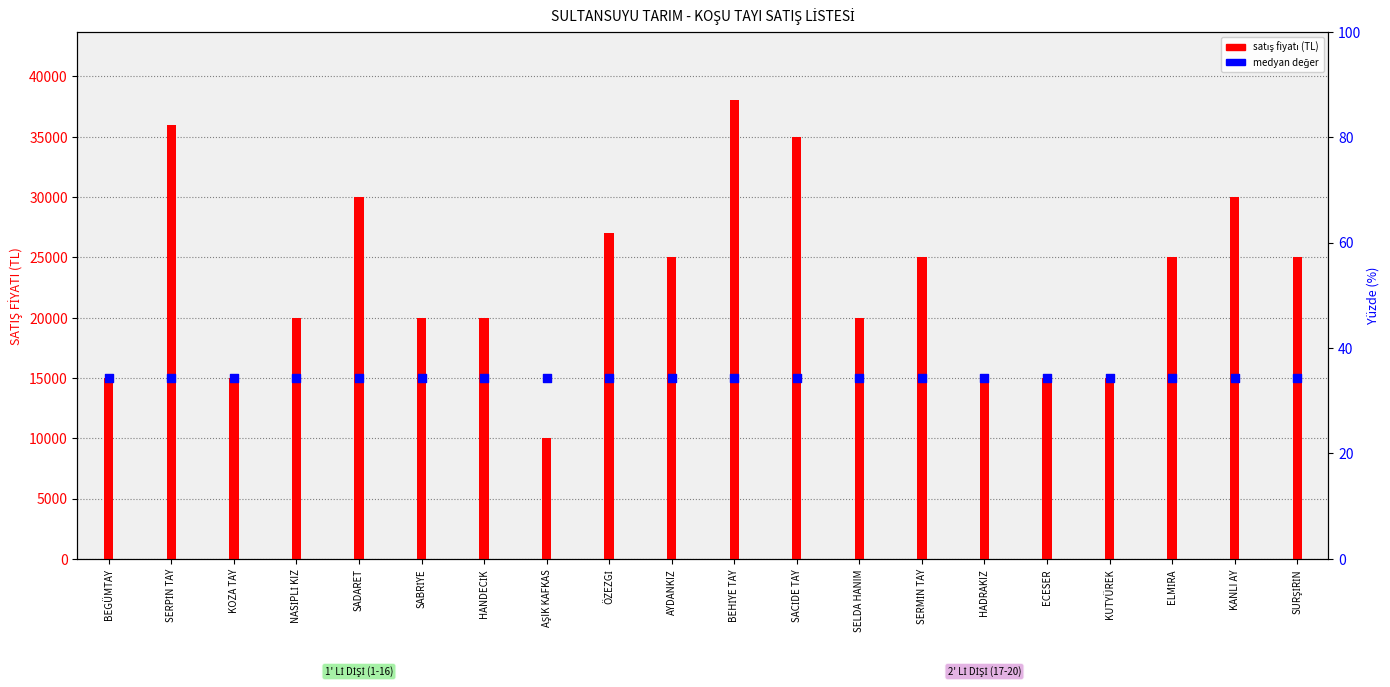

Is the value of medyan değer at SURŞİRİN greater than the value of SATIŞ FİYATI at ELMİRA?

No